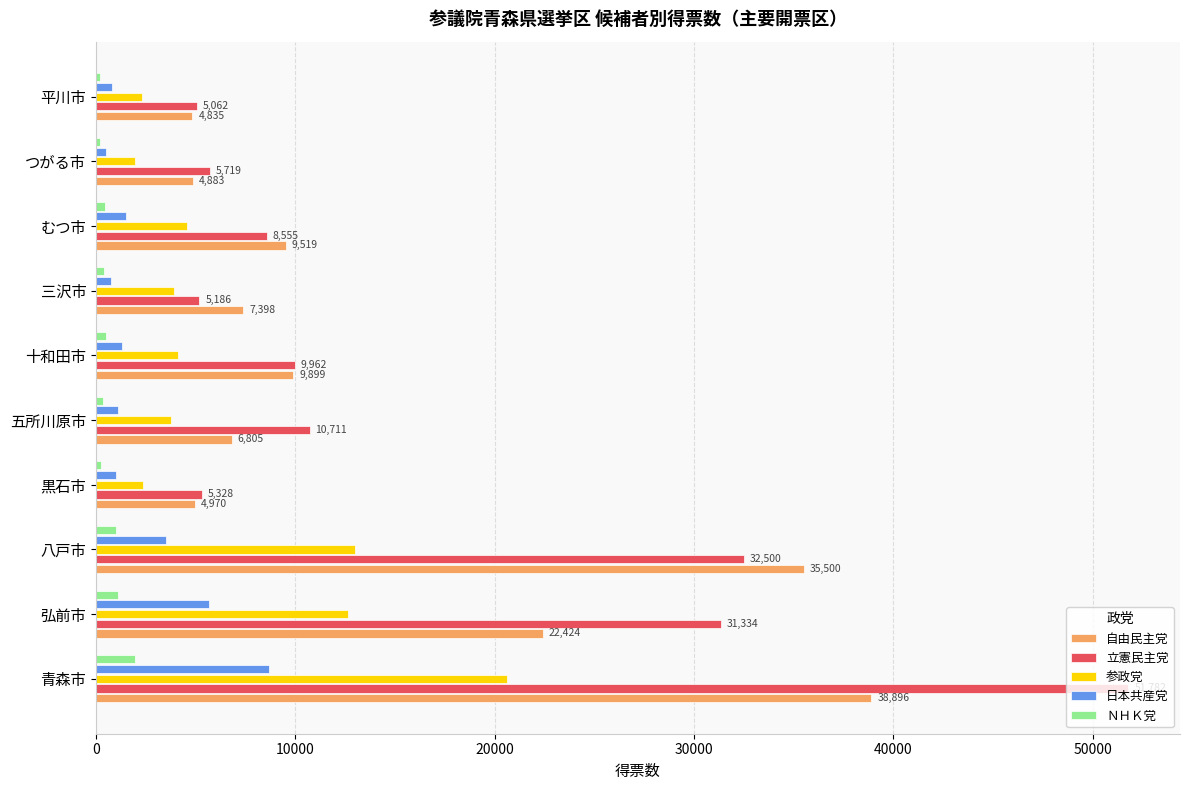

How many series are shown in this chart?

5